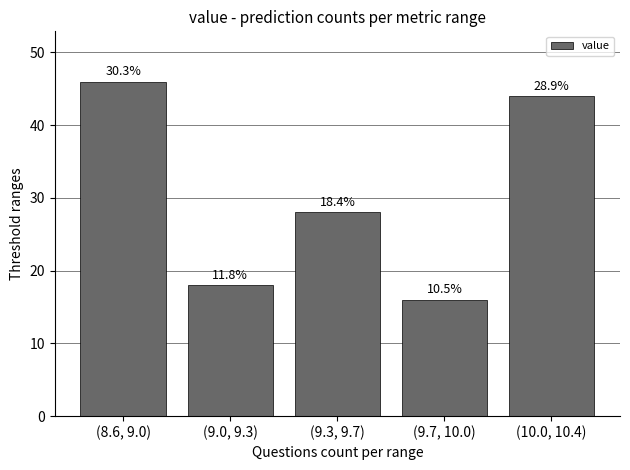

How many bars are there in total?

5